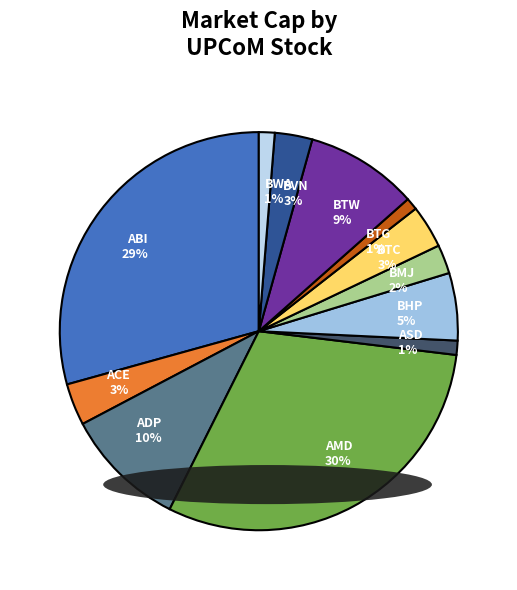

The BMJ slice represents 10% of the pie. True or false?

False